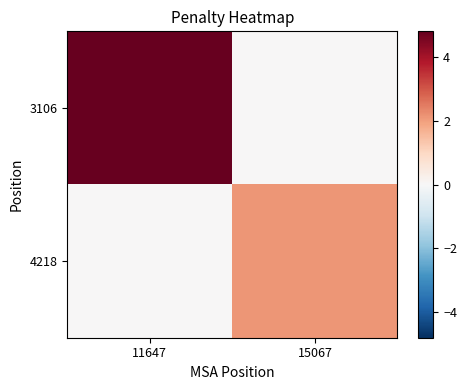

Which has a higher value, 15067 or 11647?

11647